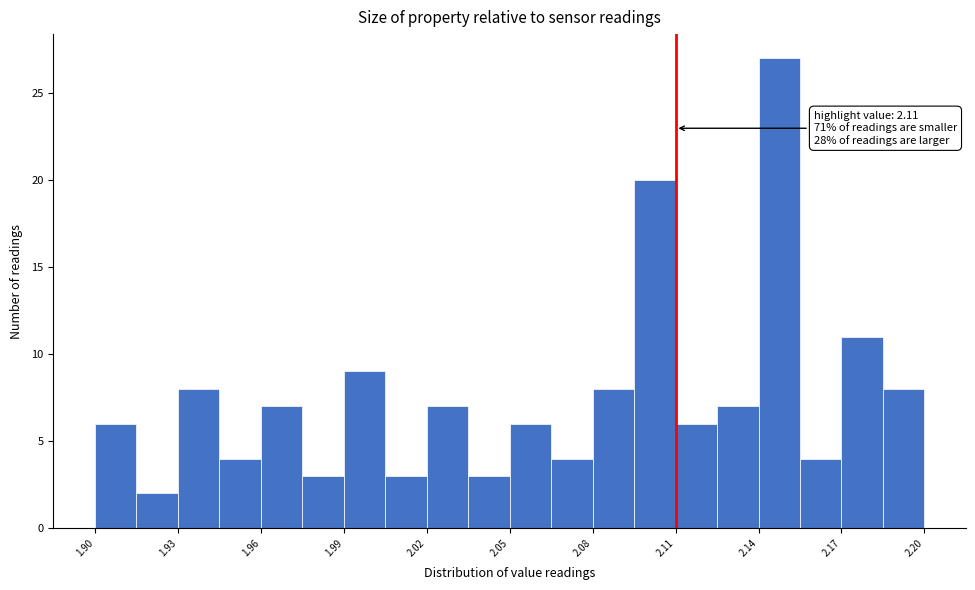

Read against the x-axis, roughly where is the centre of the tallest bar?

2.150